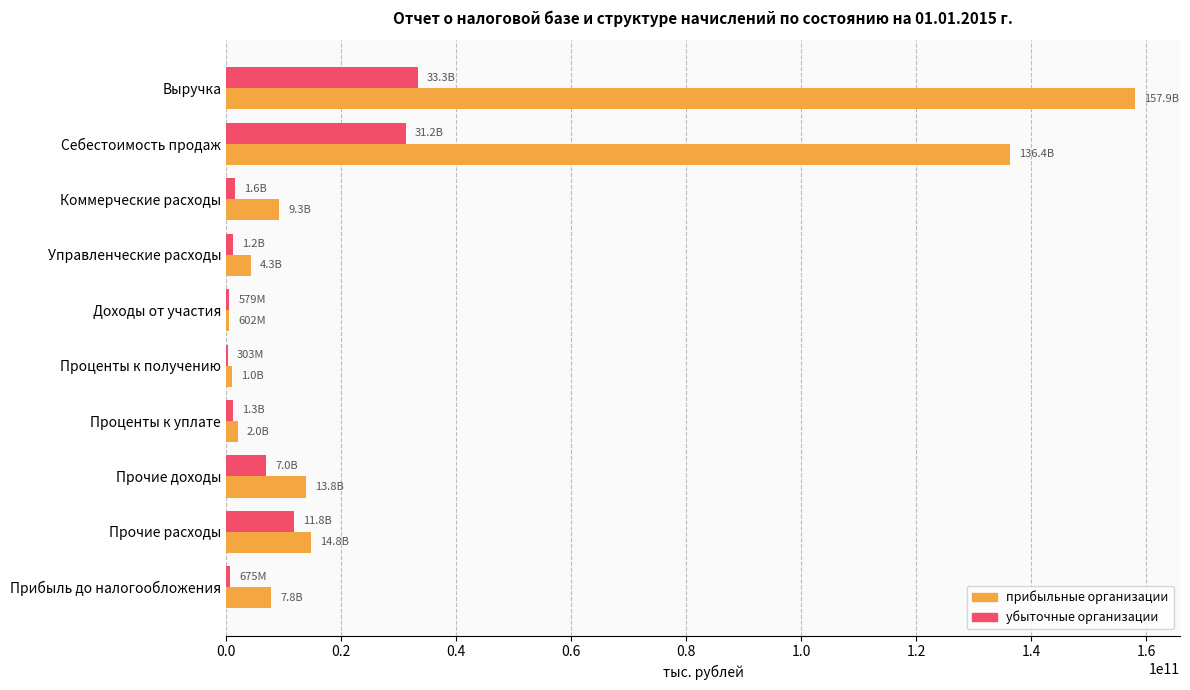

Is it true that прибыльные организации equals 90009147795 at Выручка?

False